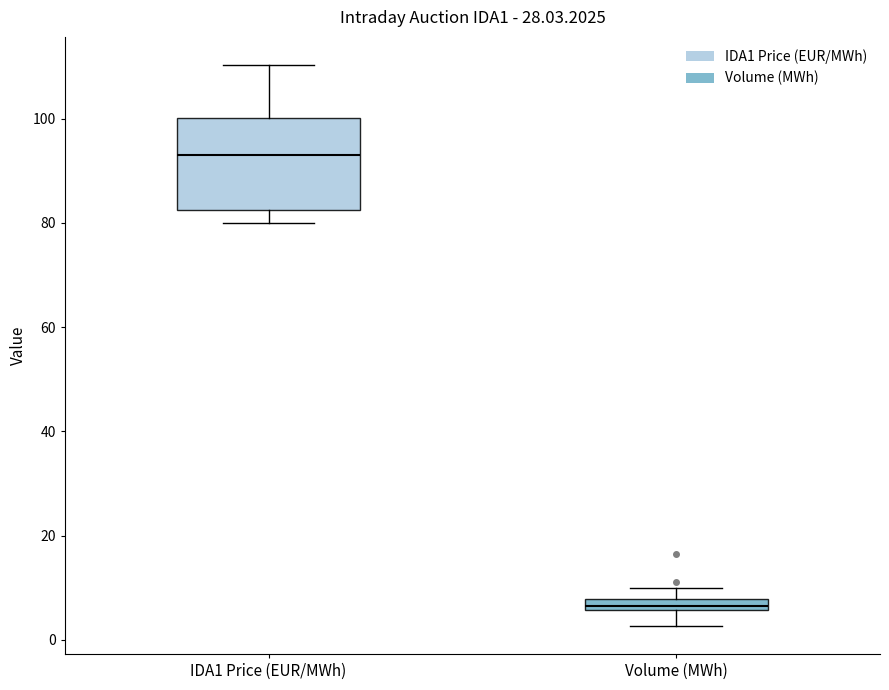

Which box's median line is the highest?

IDA1 Price (EUR/MWh)